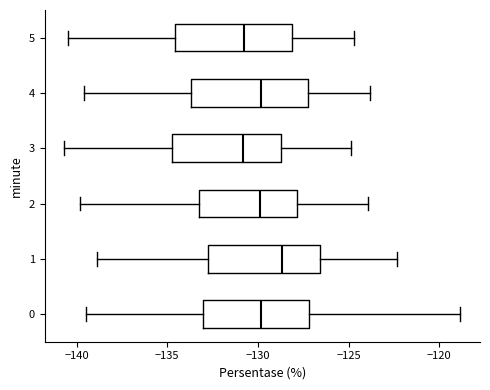

Reading bottom to top, read every box against the x-axis: the position of its median line, the range the box covers, and the ends of its whiskers. The values are not printed on the chart, so give them approximately, as read against the axis.

0: median -130.0, box -133.0 to -127.0, whiskers -139.5 to -119.0
1: median -128.5, box -132.5 to -126.5, whiskers -139.0 to -122.5
2: median -130.0, box -133.5 to -128.0, whiskers -140.0 to -124.0
3: median -131.0, box -134.5 to -128.5, whiskers -140.5 to -125.0
4: median -130.0, box -133.5 to -127.0, whiskers -139.5 to -124.0
5: median -131.0, box -134.5 to -128.0, whiskers -140.5 to -124.5